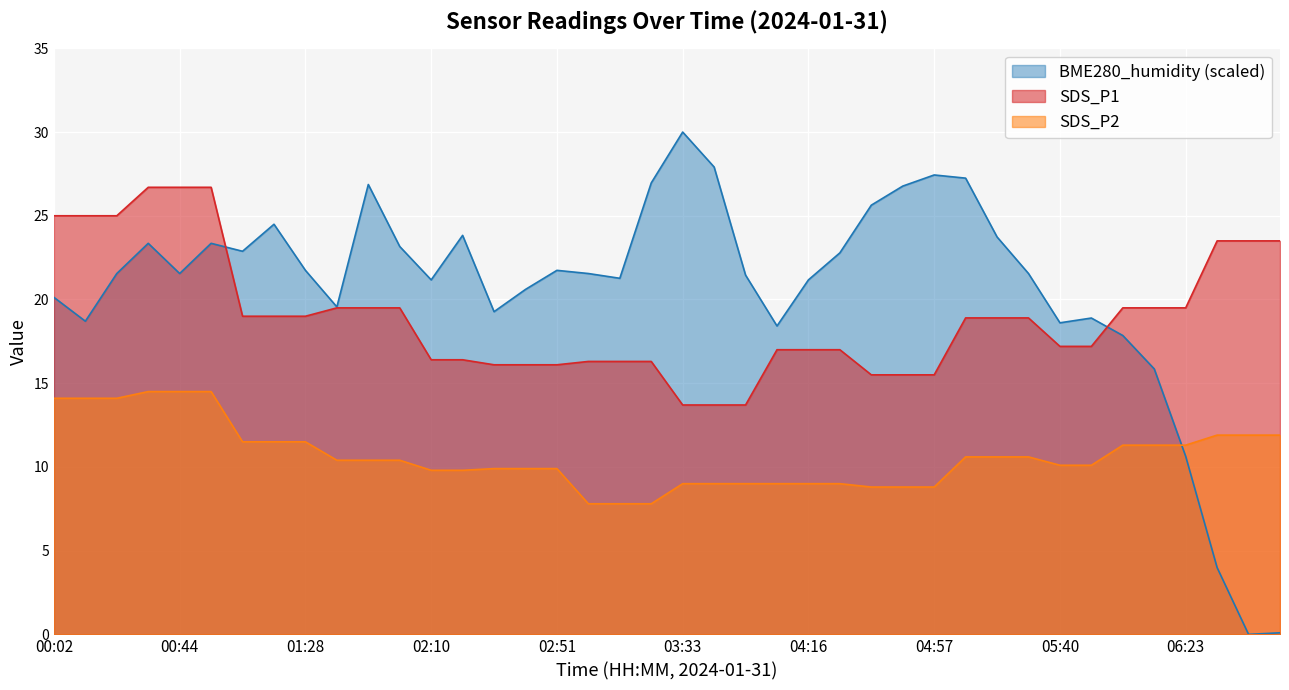

What is the difference between the highest and lowest values at 03:44?

18.9